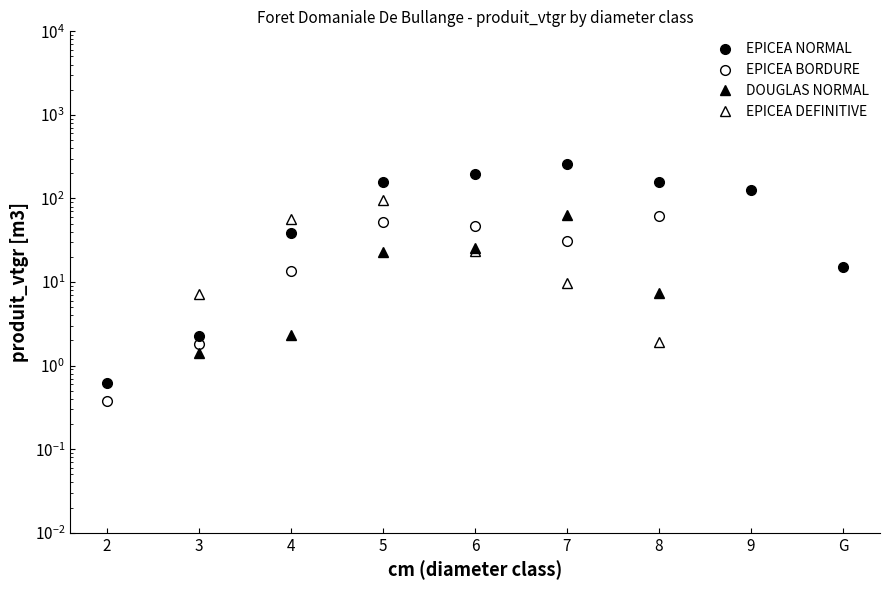

At which label does EPICEA NORMAL reach its minimum?

2